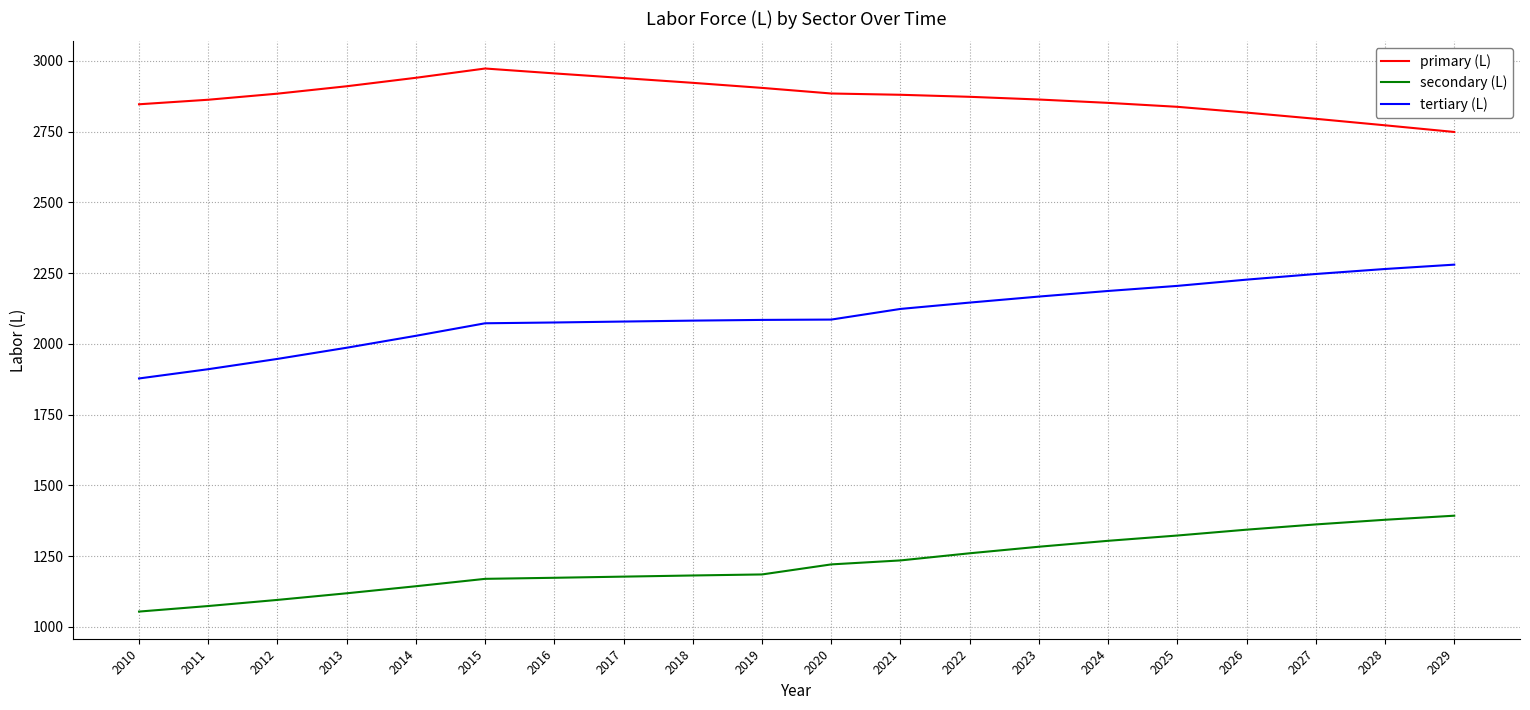

What is the total value across all series at 2017?

6196.2